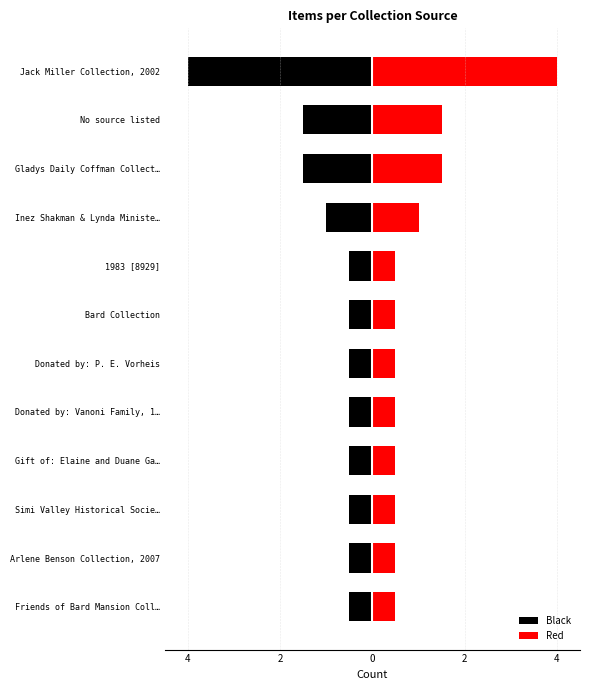

List the series in order of their overall mean, lowest first.

Black, Red